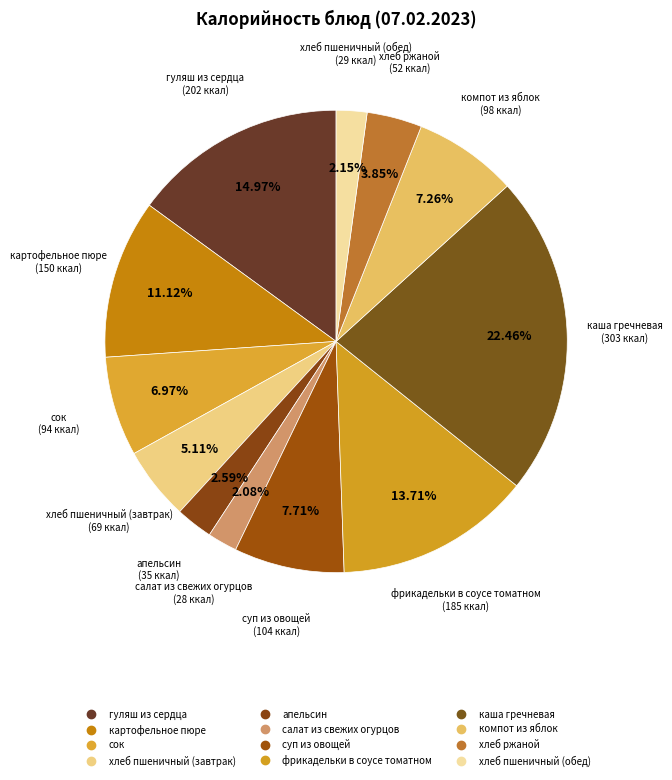

Which slice is the smallest?

салат из свежих огурцов